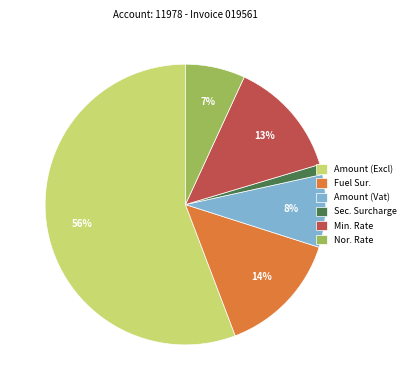

To the nearest percent, what percentage of the pie is Sec. Surcharge?

1%